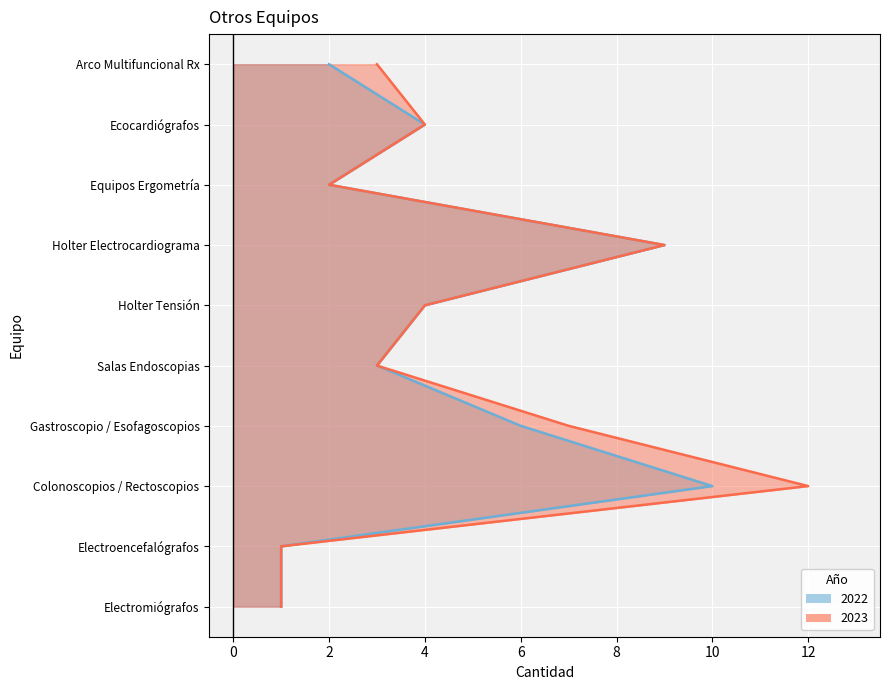

Which series has the largest total across all categories?

2023